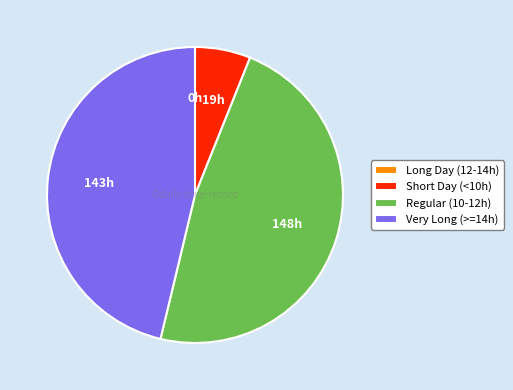

Is there a majority slice in this chart?

No